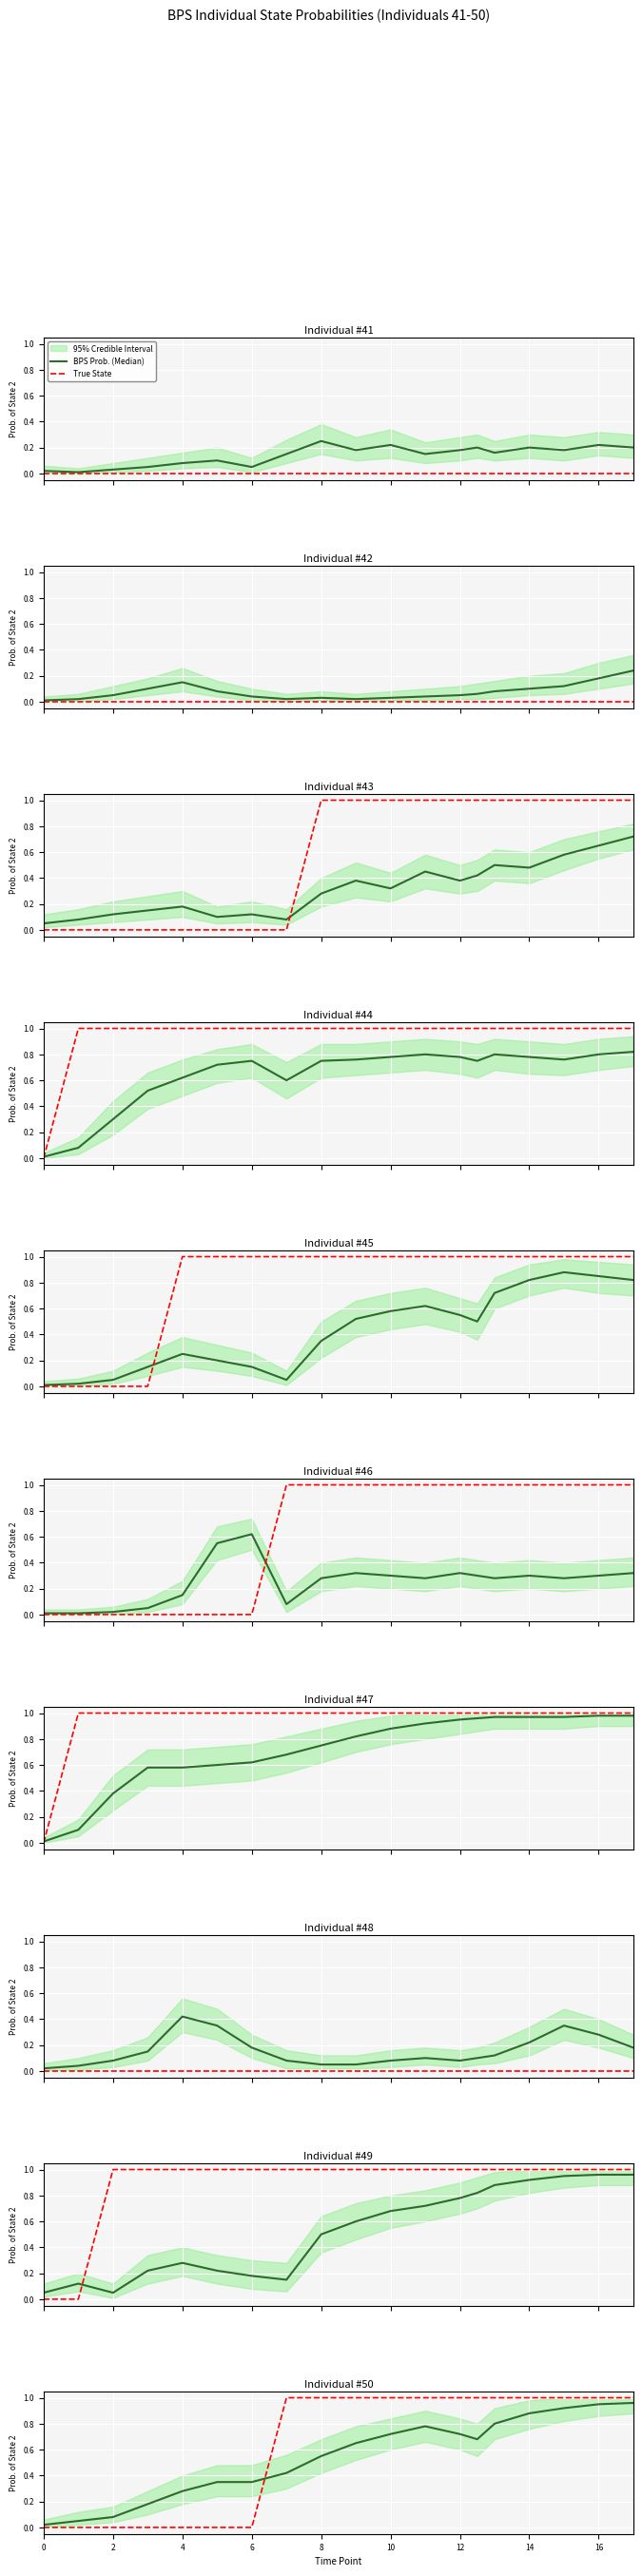

Is it true that True State equals 1.0 at 11?

True